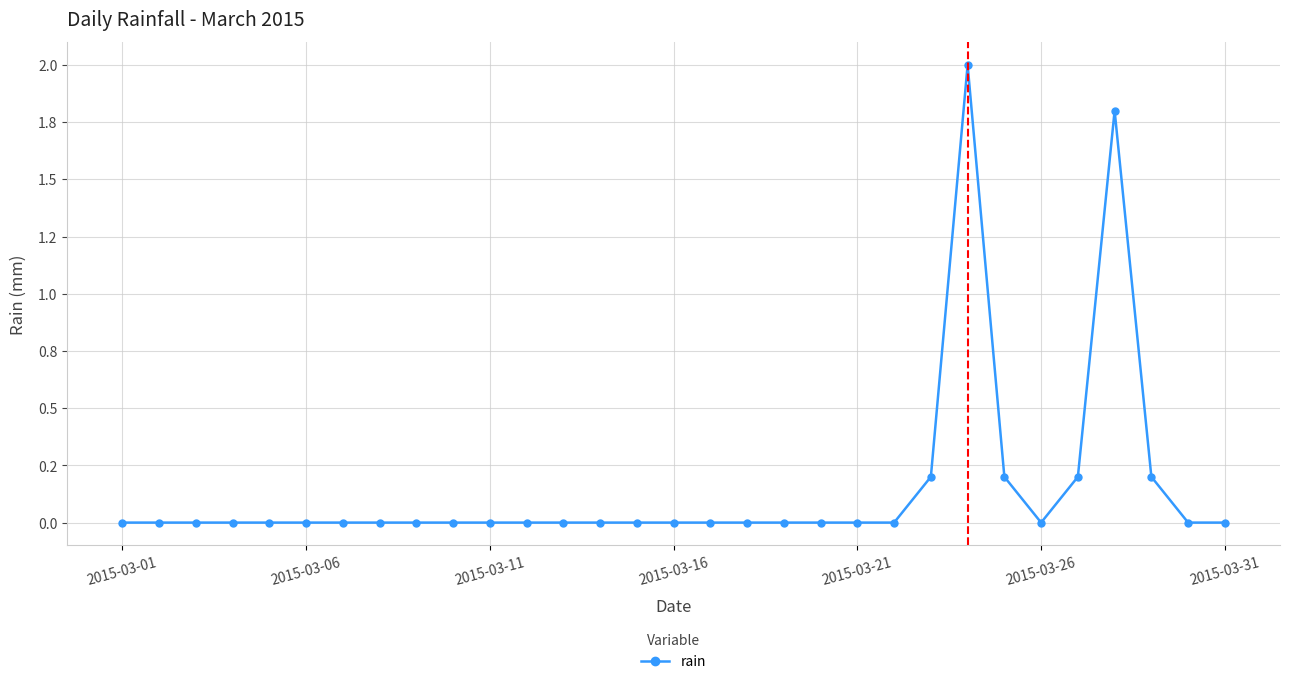

Does the chart have visible grid lines?

Yes